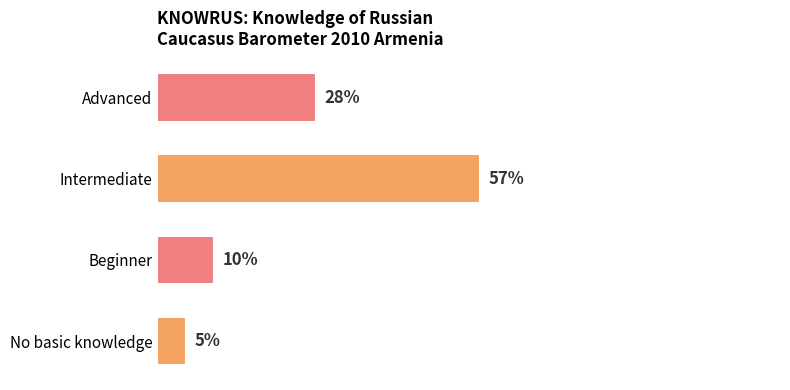

Which has a higher value, Advanced or No basic knowledge?

Advanced